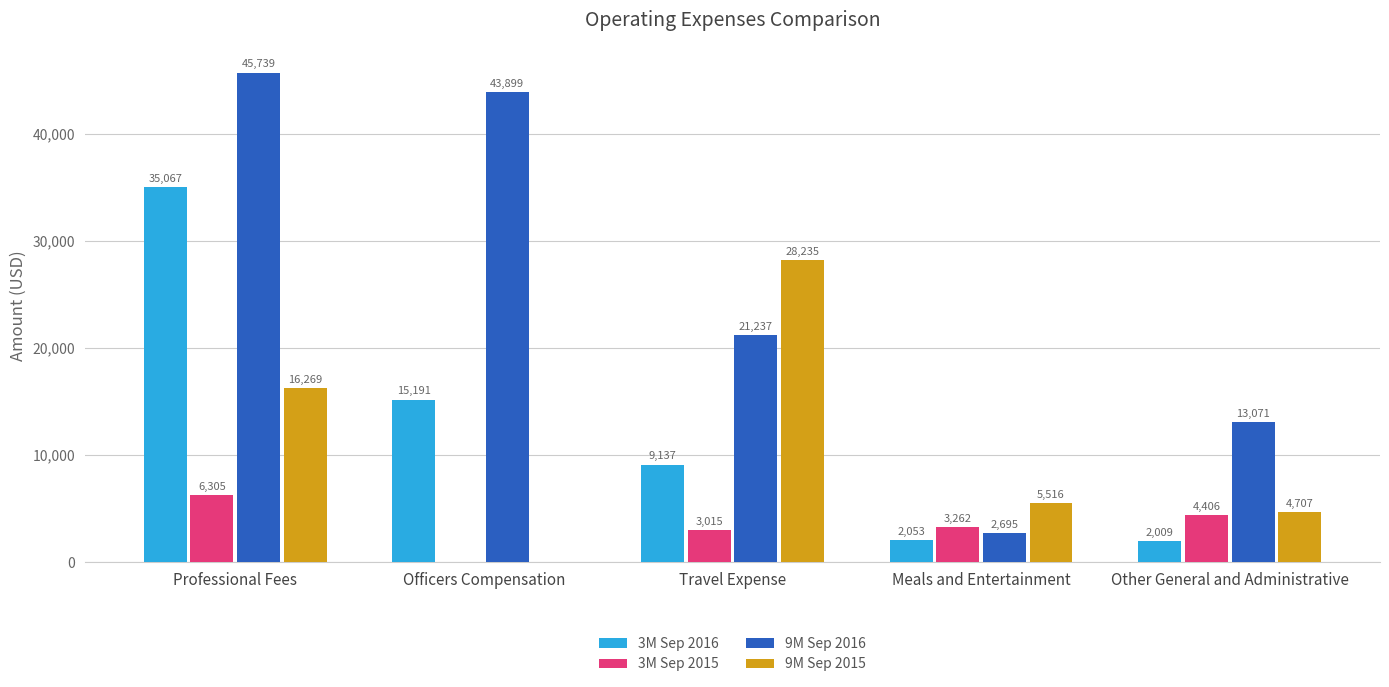

Between Officers Compensation and Meals and Entertainment, which series saw the biggest shift?

9M Sep 2016